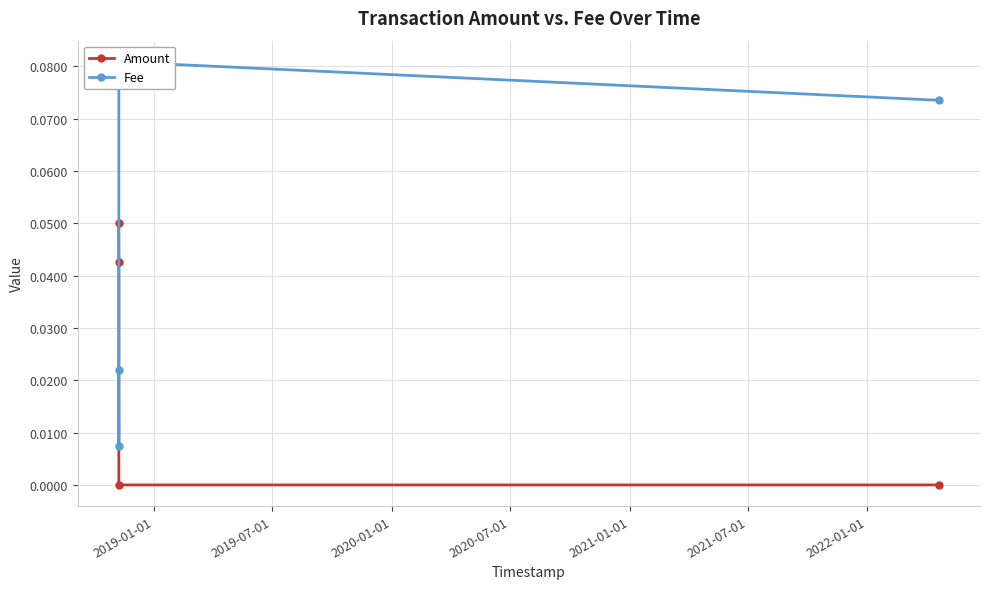

True or false: Amount has more than 0 points higher than both neighbors.

False